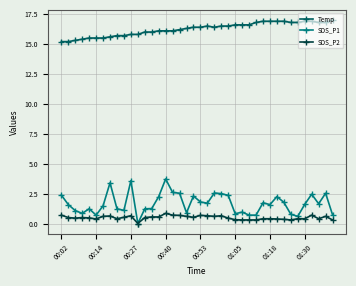

True or false: Temp and SDS_P2 intersect in this chart.

False